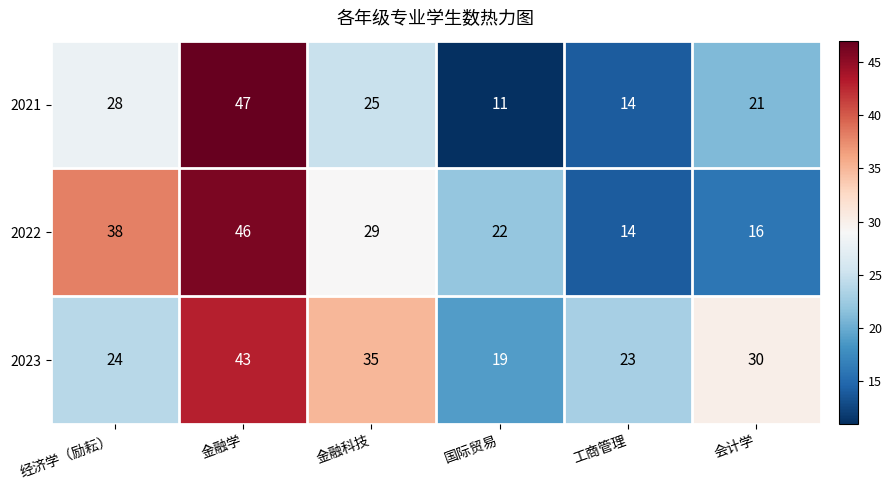

What value does the 2023 series have at 经济学（励耘）?

24